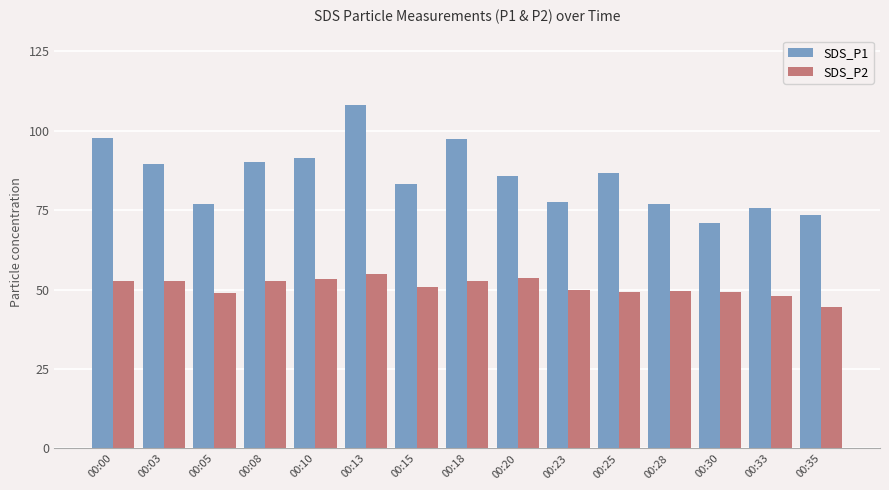

True or false: SDS_P2 has a value of 50.0 at 00:23.

True